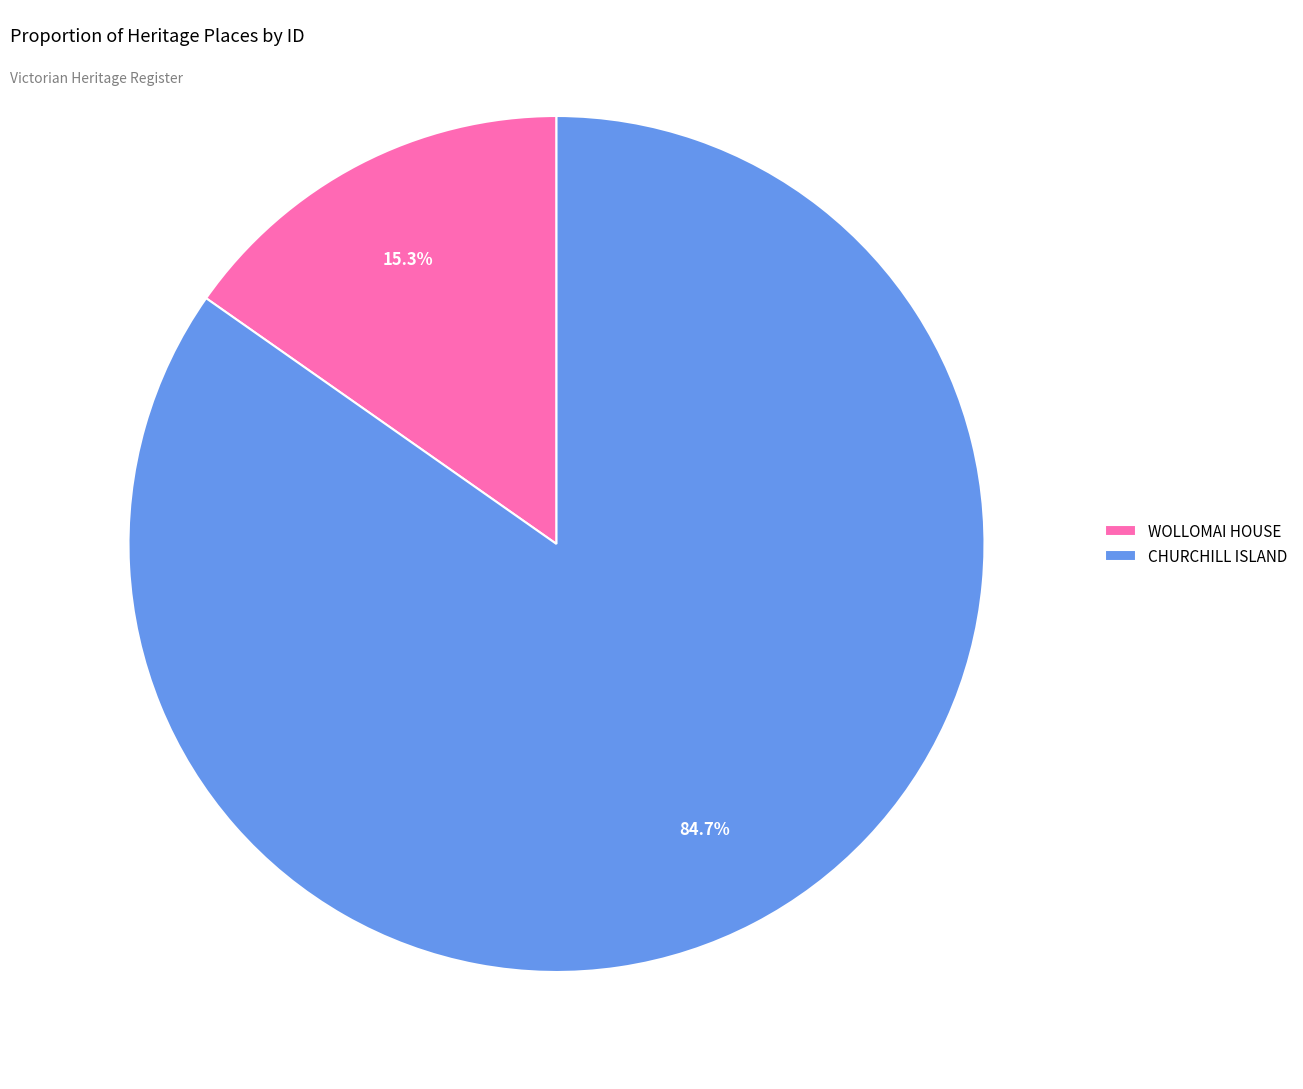

To the nearest percent, what is the combined percentage of CHURCHILL ISLAND and WOLLOMAI HOUSE?

100%